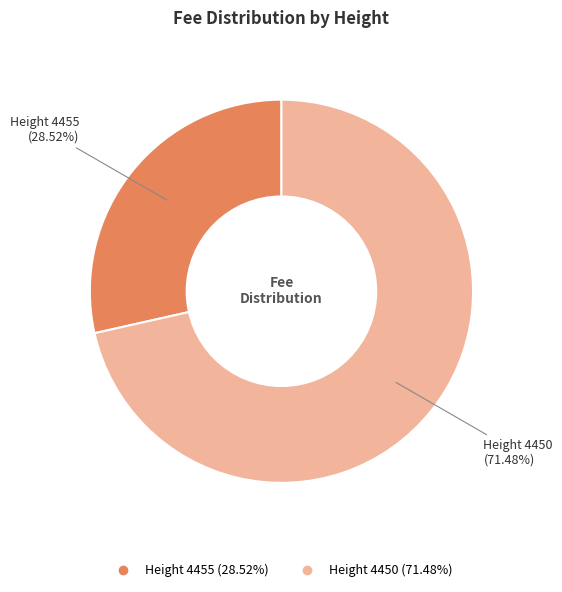

Does any single category account for the majority?

Yes